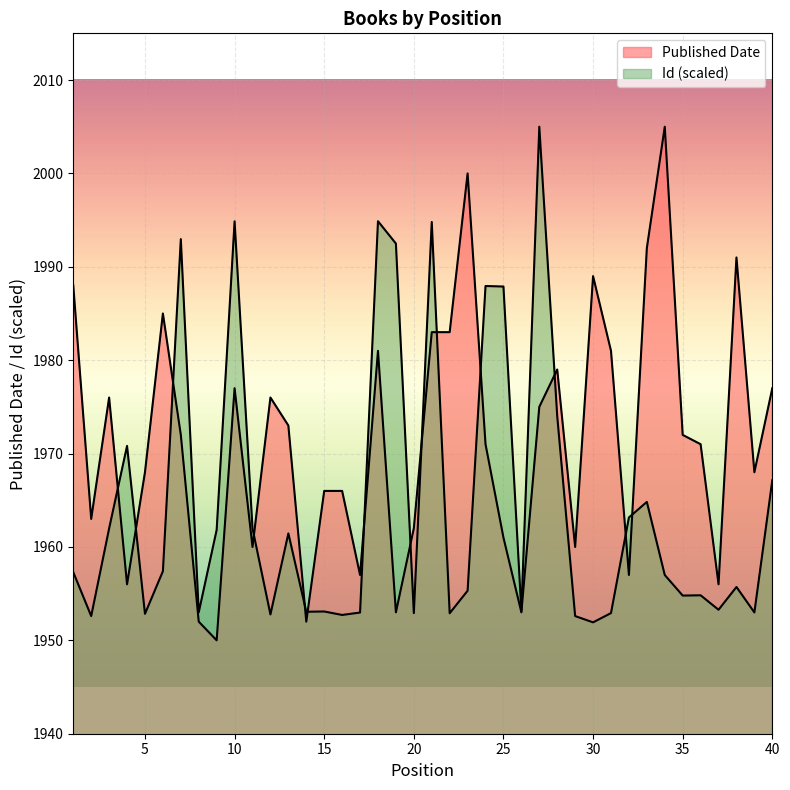

Rank the series by their average value, from highest to lowest.

Published Date, Id